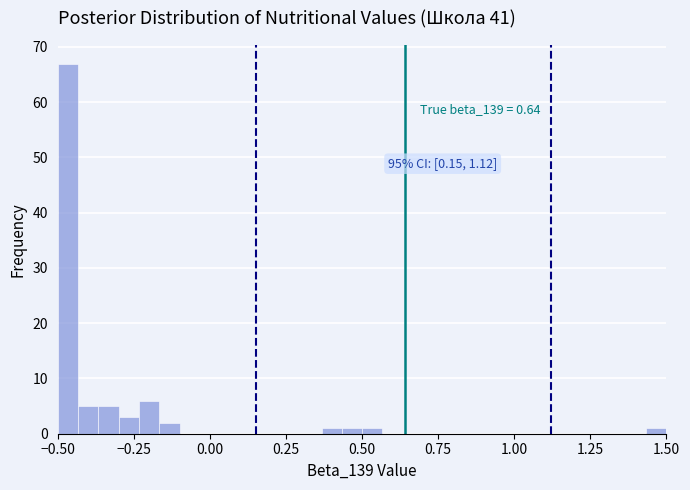

Read against the x-axis, roughly where is the centre of the tallest bar?

-0.45